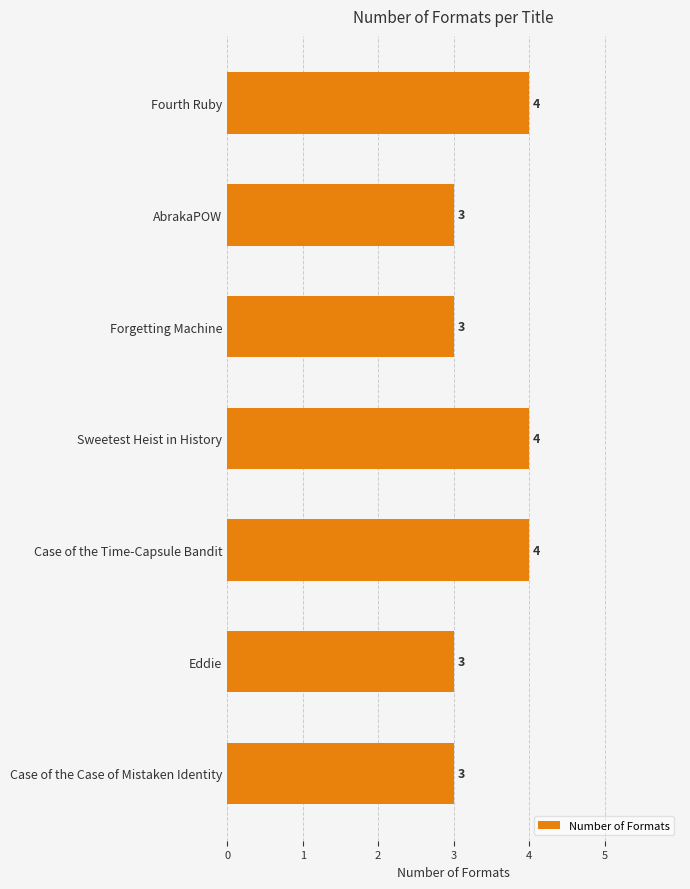

Is it true that the value at Case of the Time-Capsule Bandit is 4?

True